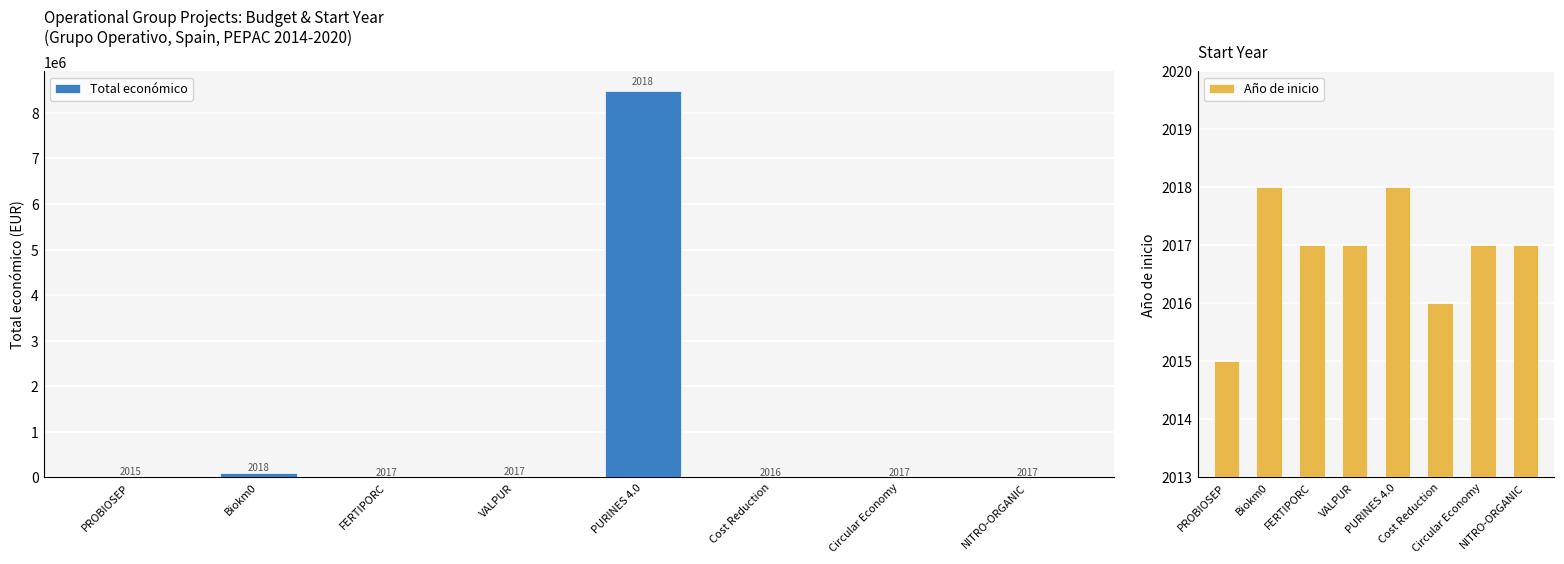

What is the spread (max minus min) of values at NITRO-ORGANIC?

2983